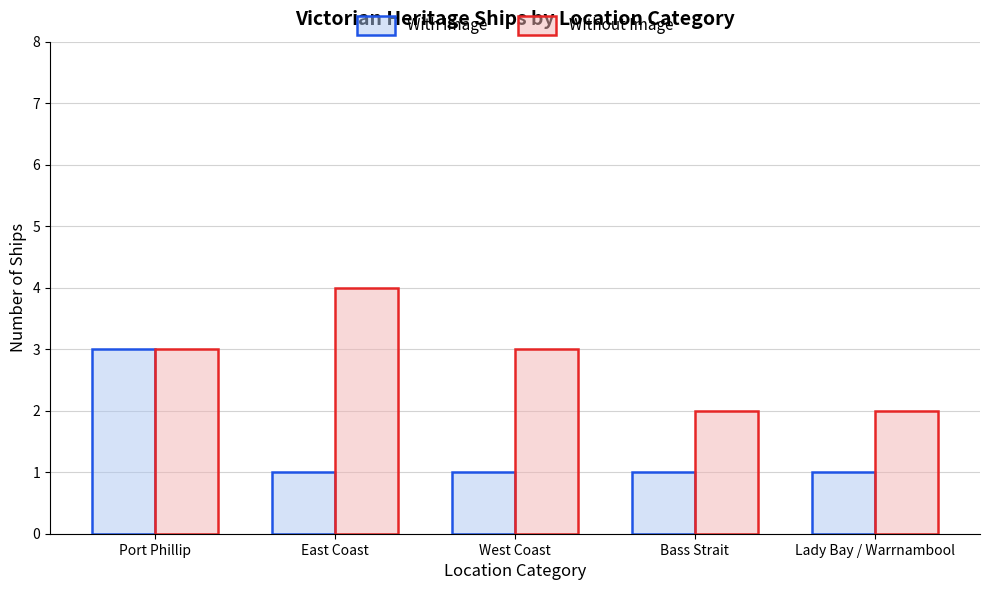

List the series in order of their overall mean, lowest first.

With Image, Without Image